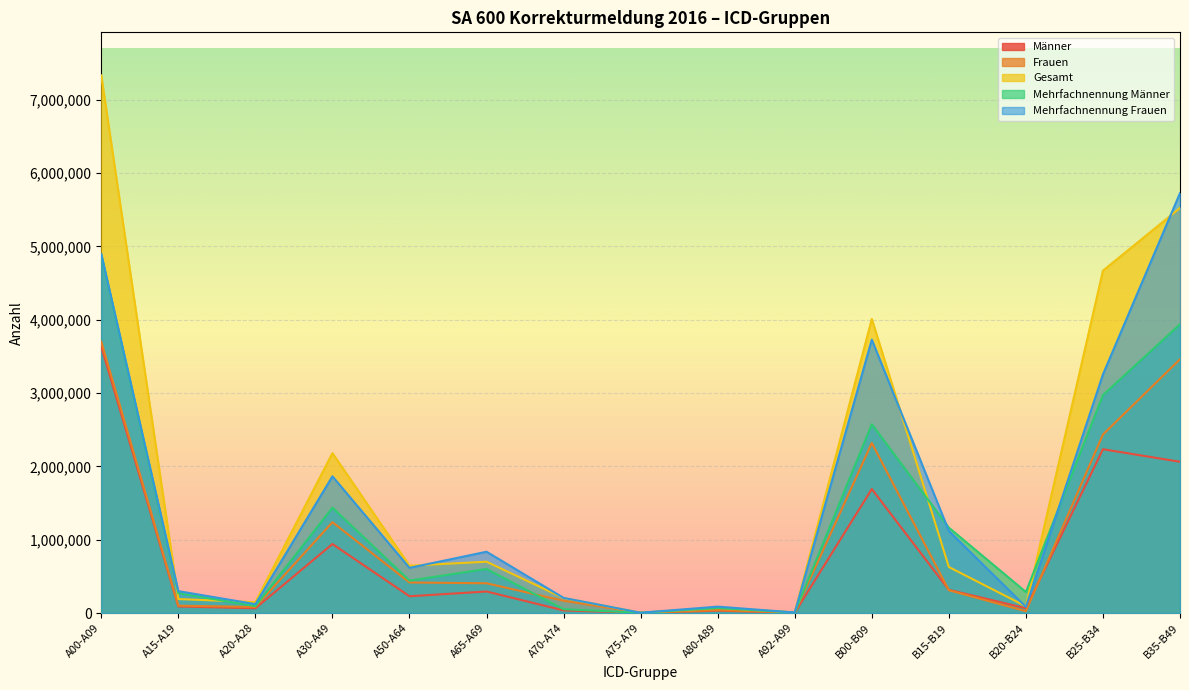

What is the label of the 7th point from the left?

A70-A74